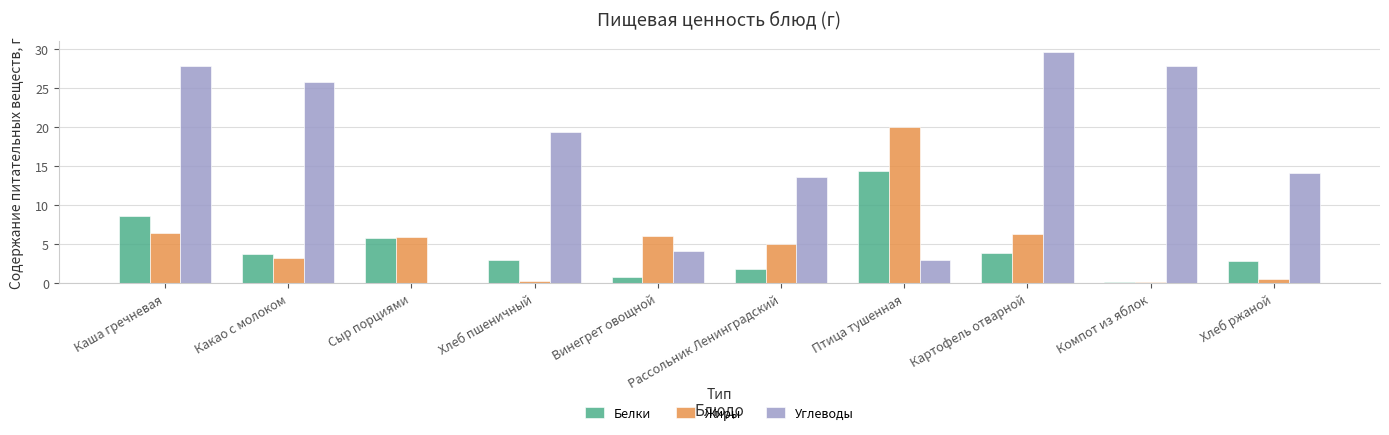

The Углеводы series shows 3.0 at Птица тушенная. True or false?

True